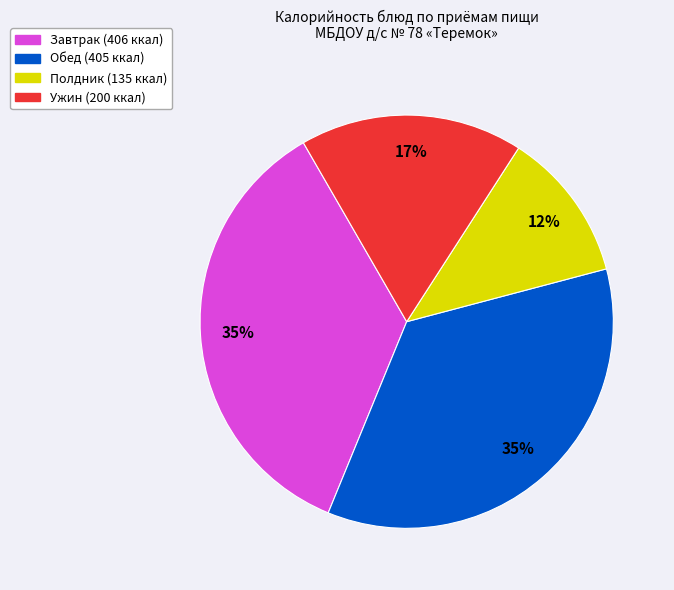

Is there a majority slice in this chart?

No